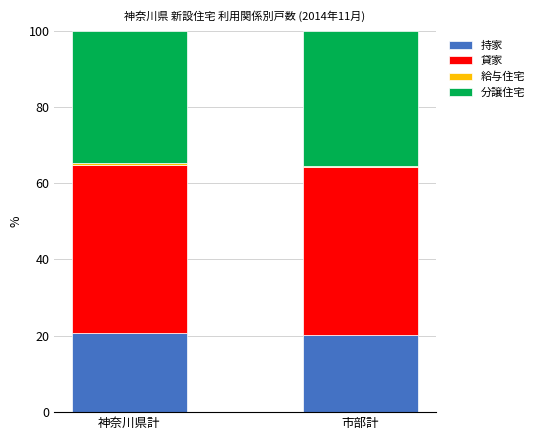

What is the sum of all 持家 values?

40.9